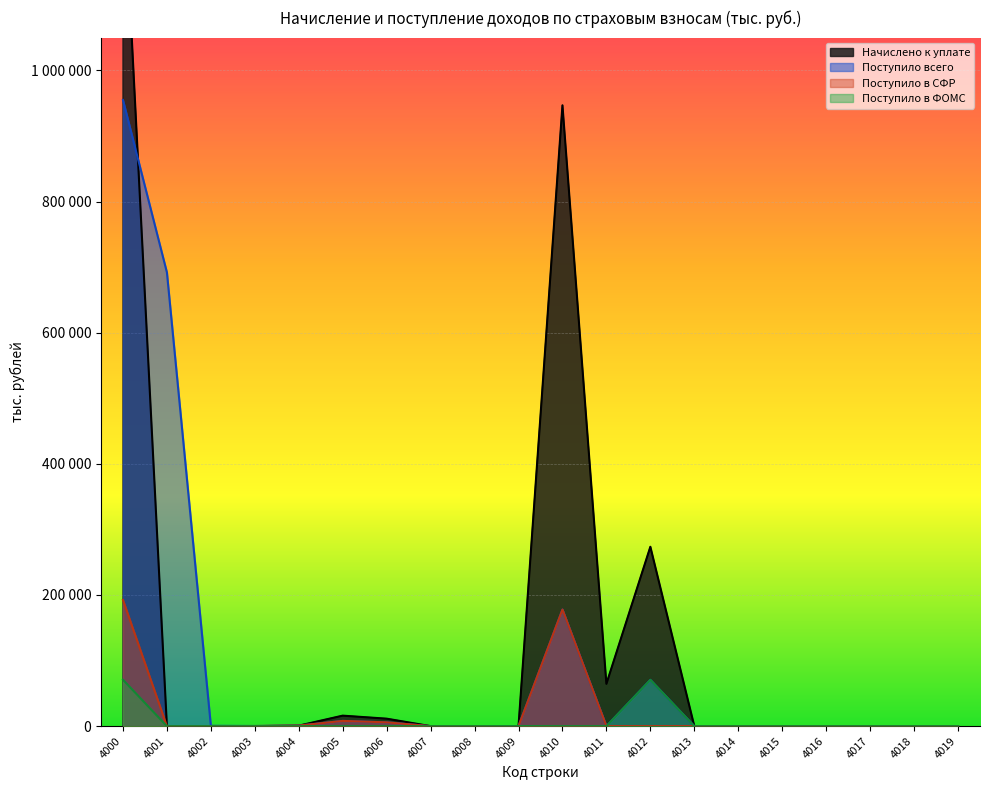

Which series ends up on top after the final intersection of Начислено к уплате and Поступило в СФР?

Начислено к уплате